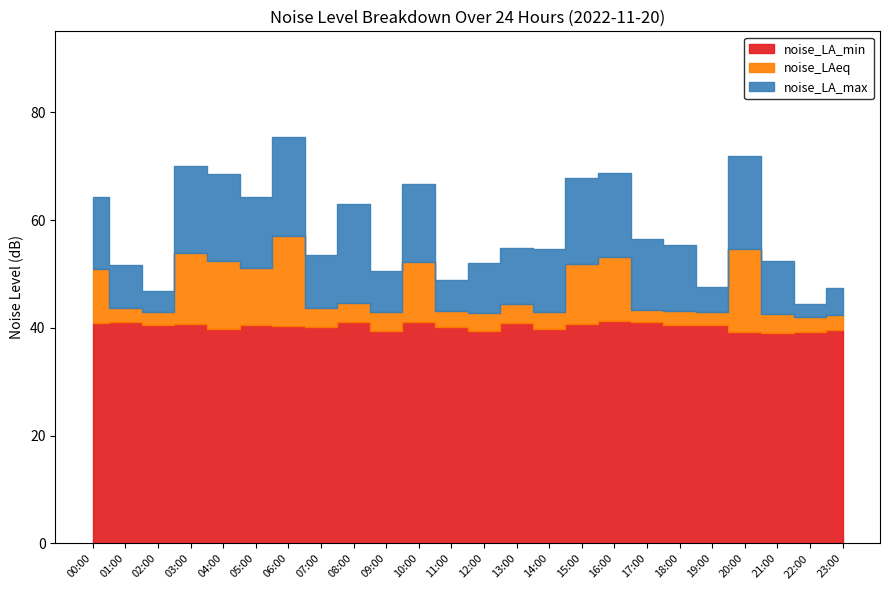

True or false: noise_LA_min and noise_LA_max cross at least once.

False